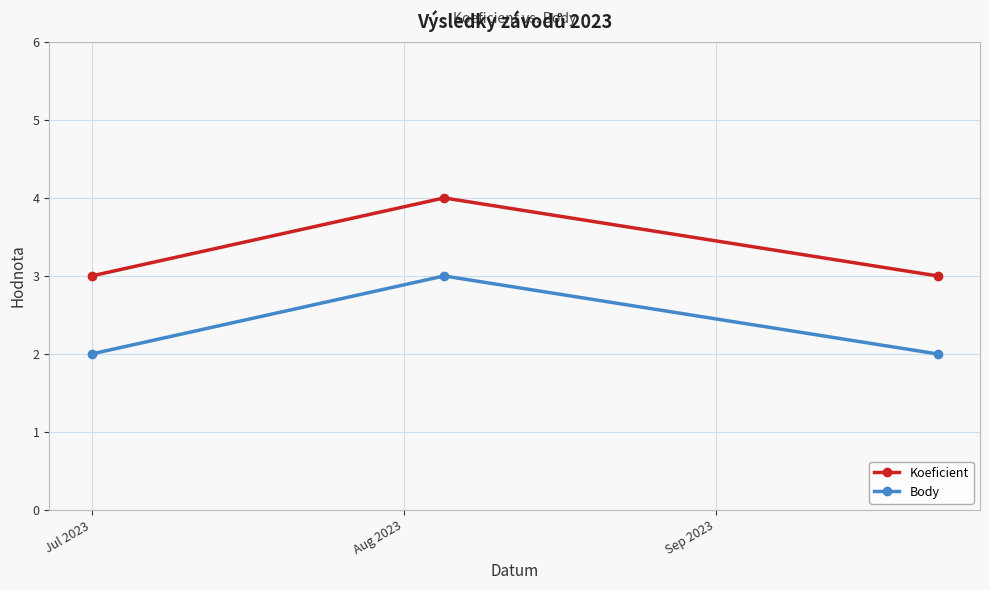

What is the average value of the Koeficient series?

3